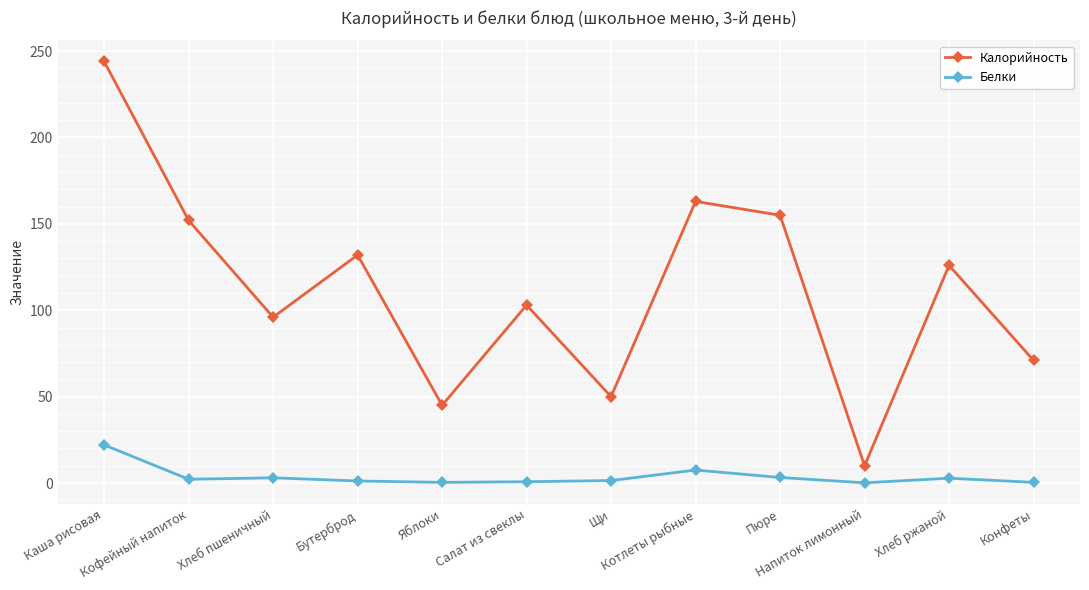

True or false: Калорийность and Белки intersect in this chart.

False